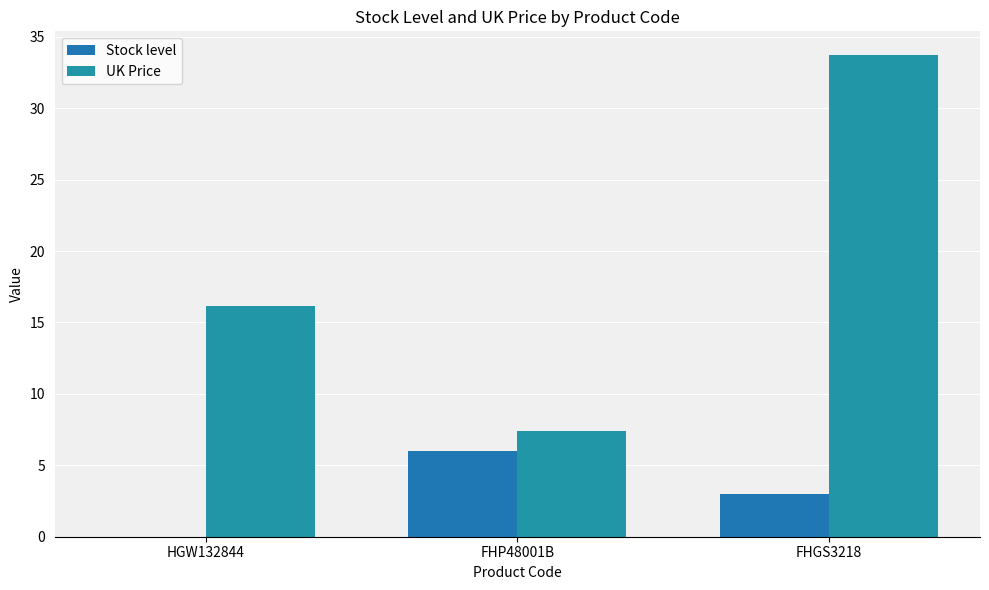

Are the bars grouped side by side (vs. stacked)?

Yes